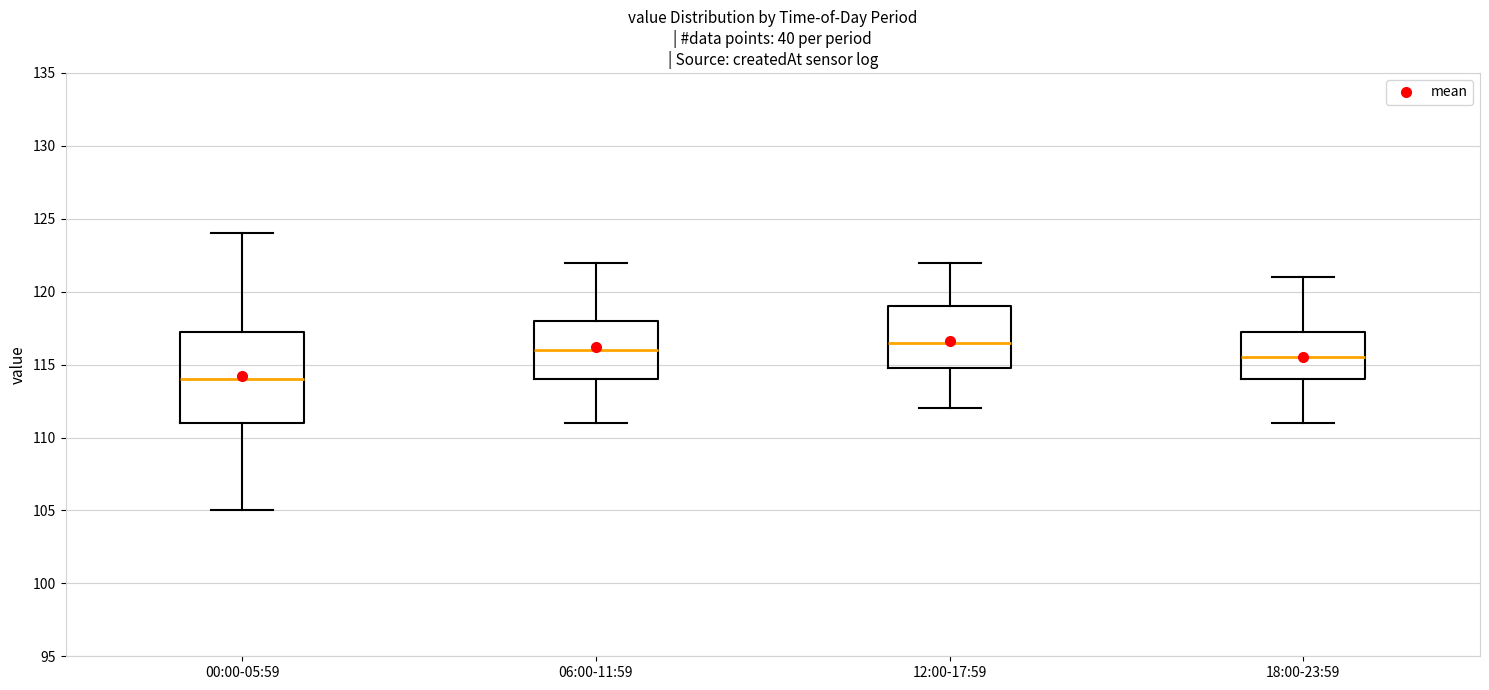

Which box's median line is the lowest?

00:00-05:59